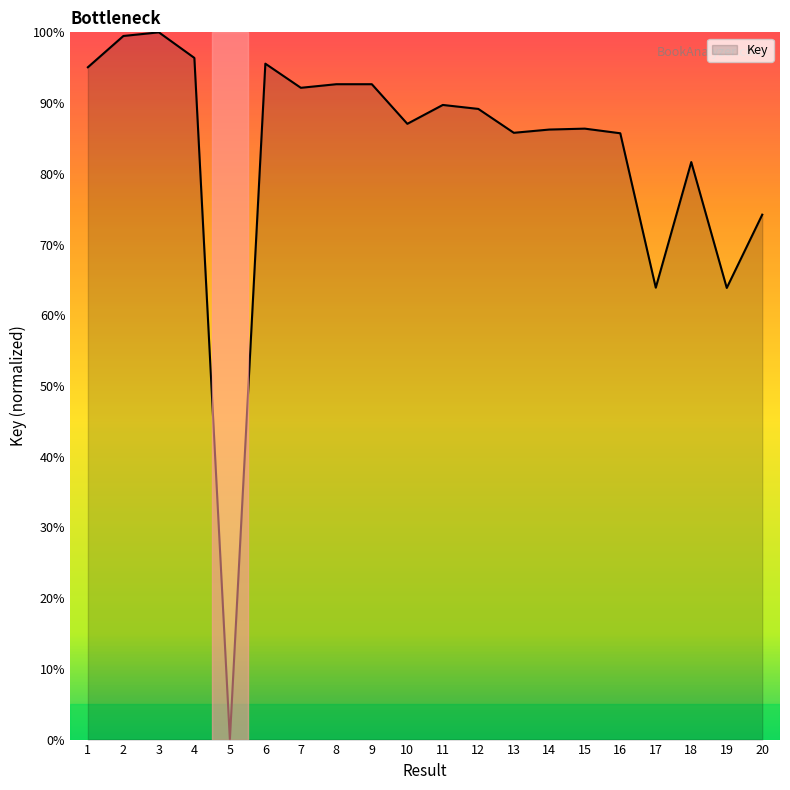

The chart shows a value of 63.9 at 19. True or false?

True